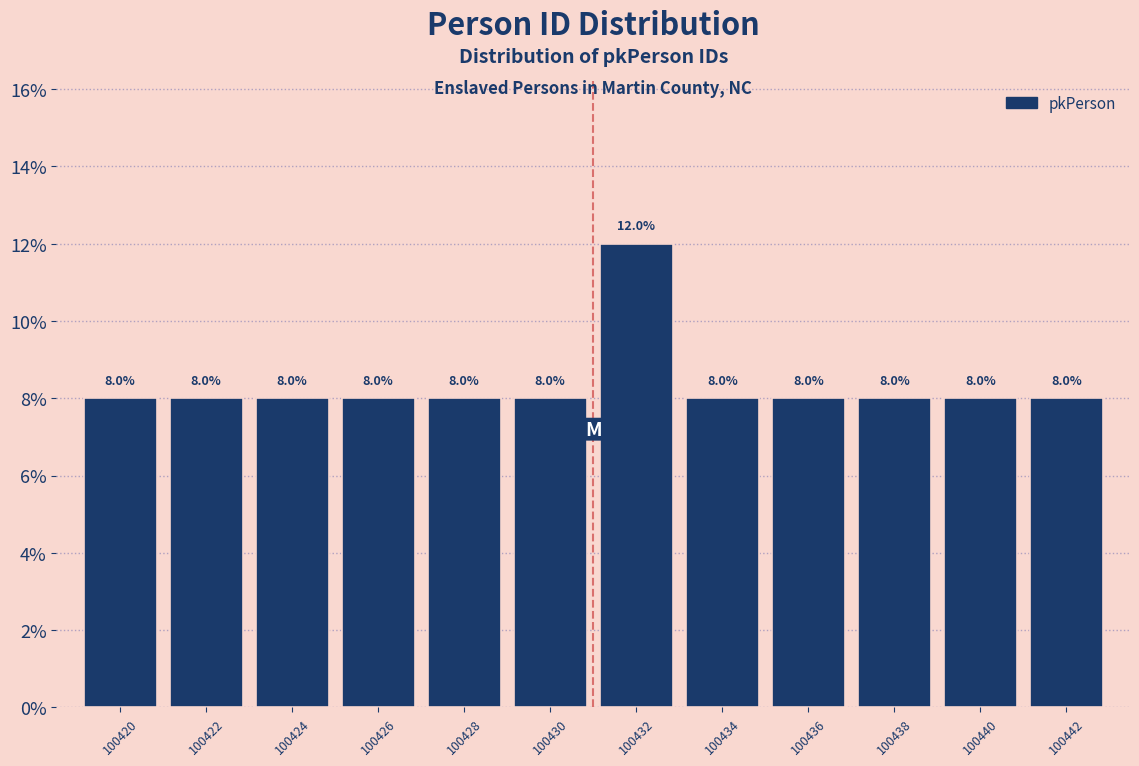

Reading left to right, list all the values displayed in this chart.

100420=8	100422=8	100424=8	100426=8	100428=8	100430=8	100432=12	100434=8	100436=8	100438=8	100440=8	100442=8